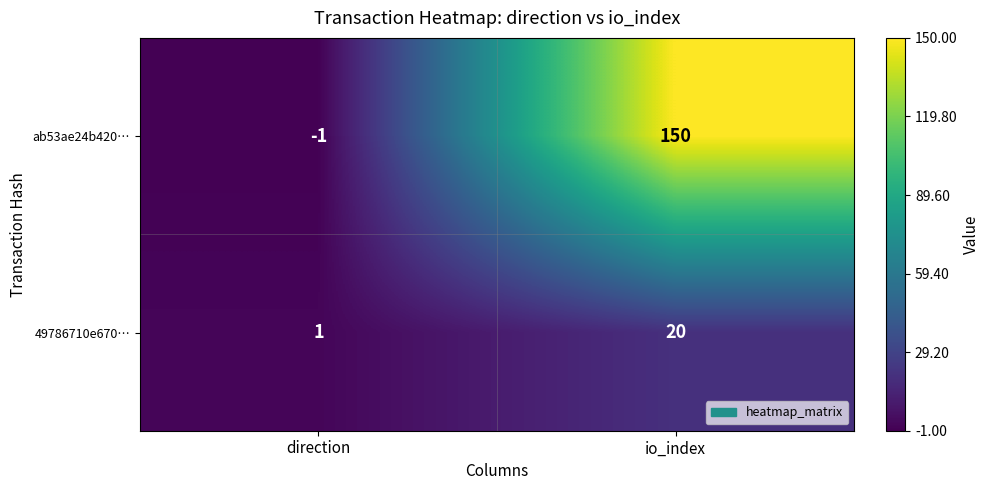

Reading left to right, extract all data points from this chart.

ab53ae24b420…: direction=-1	io_index=150
49786710e670…: direction=1	io_index=20